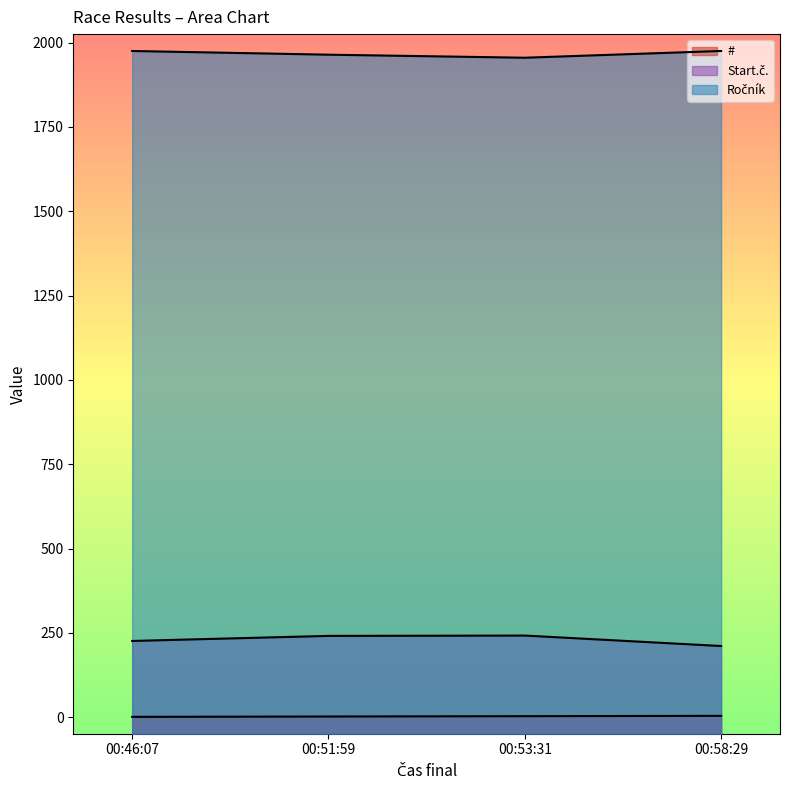

What are all the series names shown in the legend?

#, Start.č., Ročník